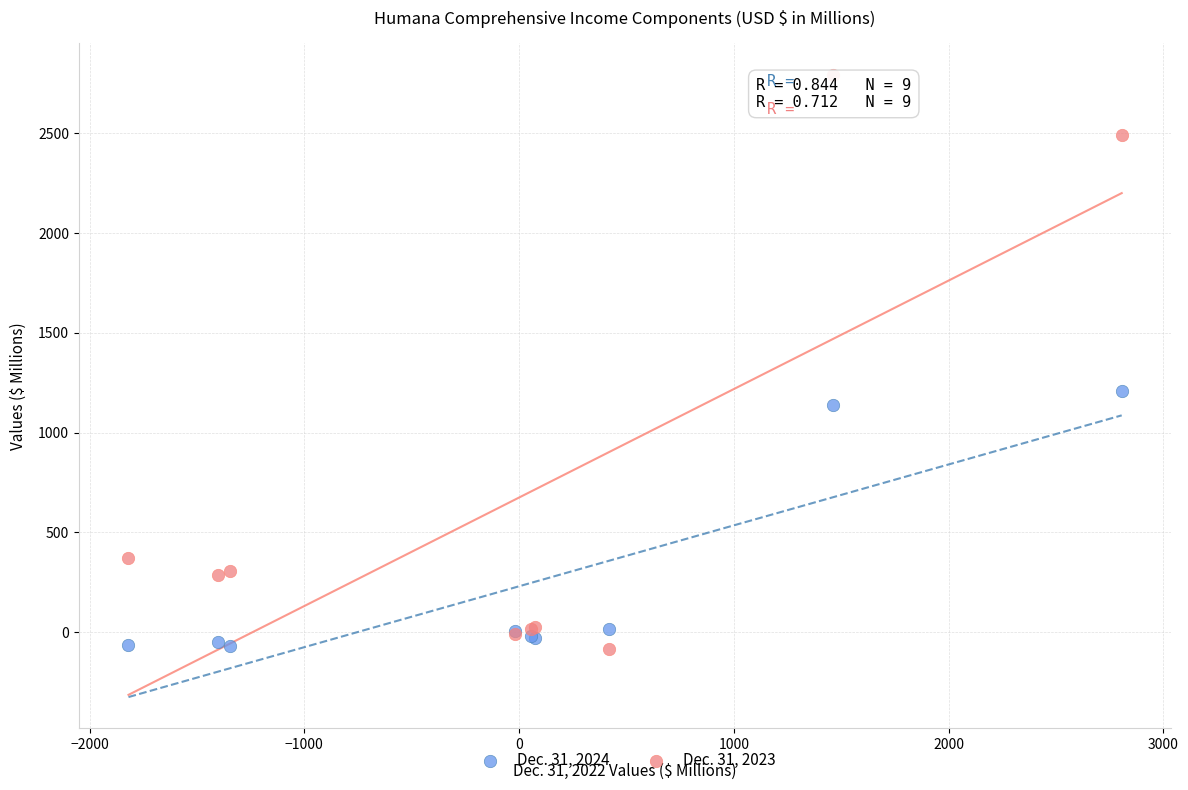

What is the X range (max minus min) for the scatter plot?

4625